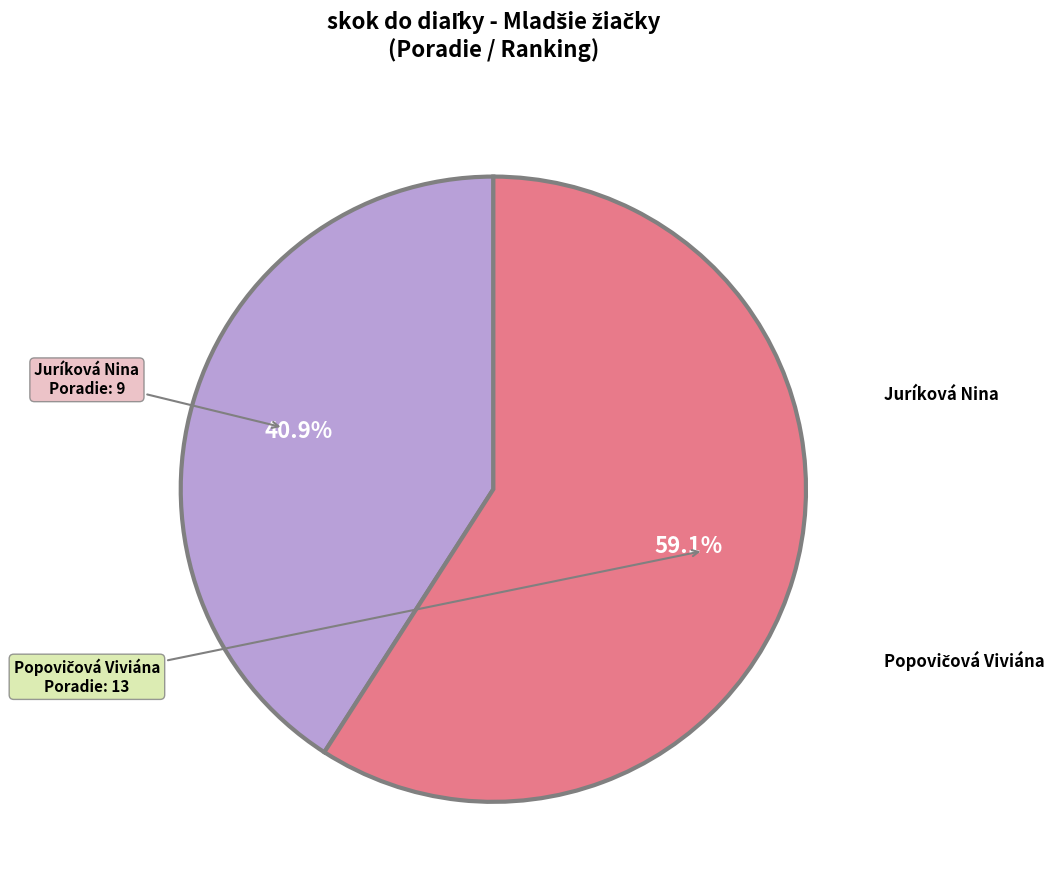

Is there a majority slice in this chart?

Yes